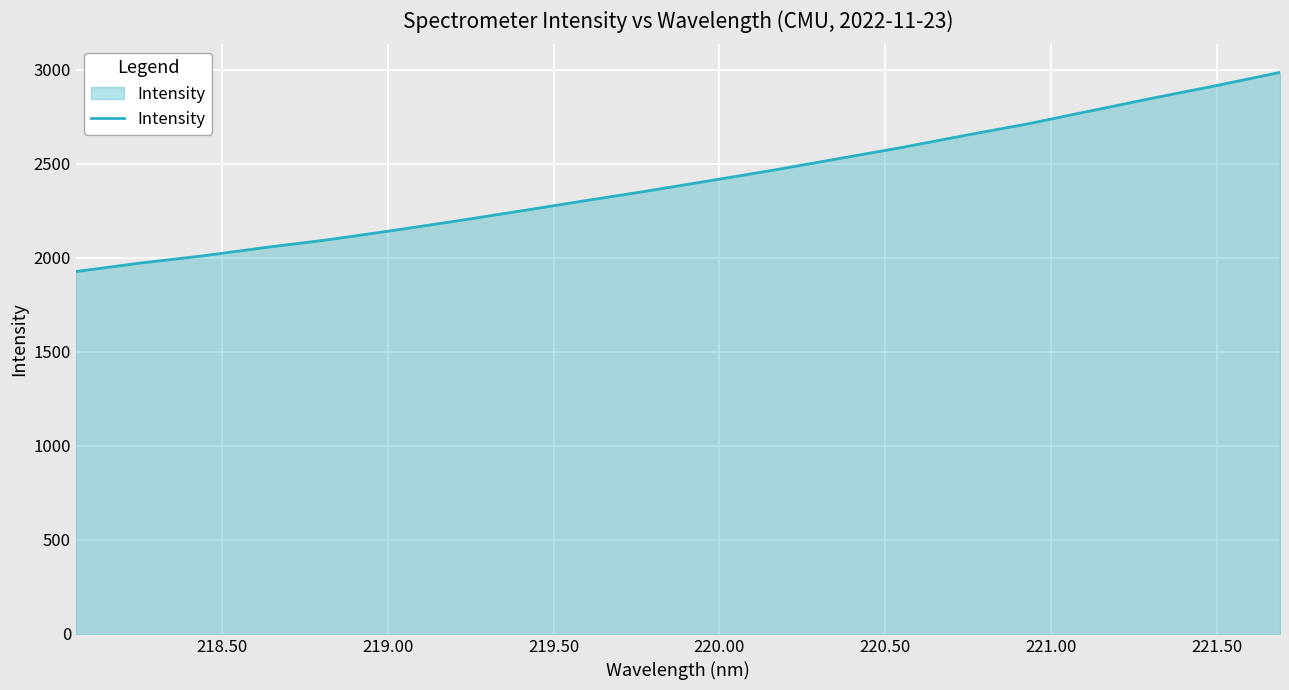

How many distinct data groups are displayed?

1